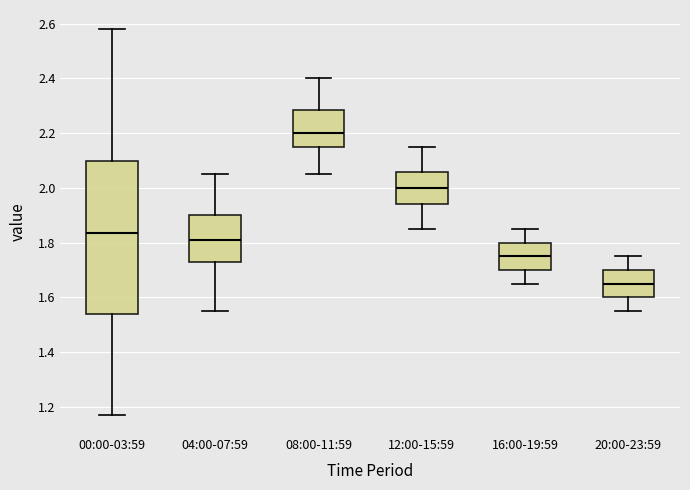

Which box's median line is the highest?

08:00-11:59